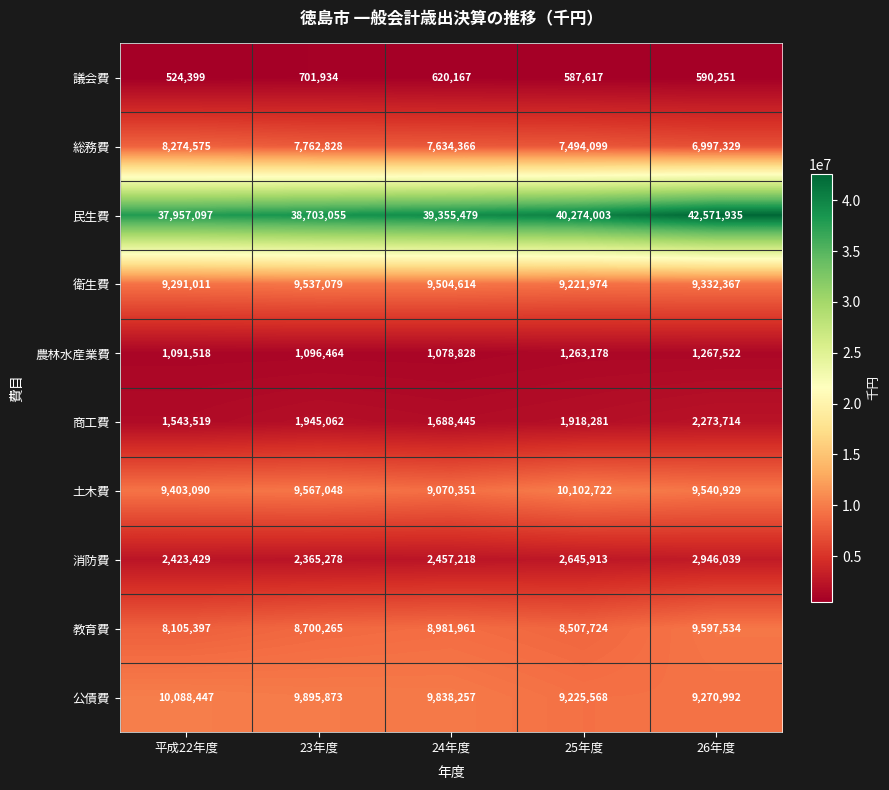

The value of 土木費 at 24年度 is 9070351. True or false?

True